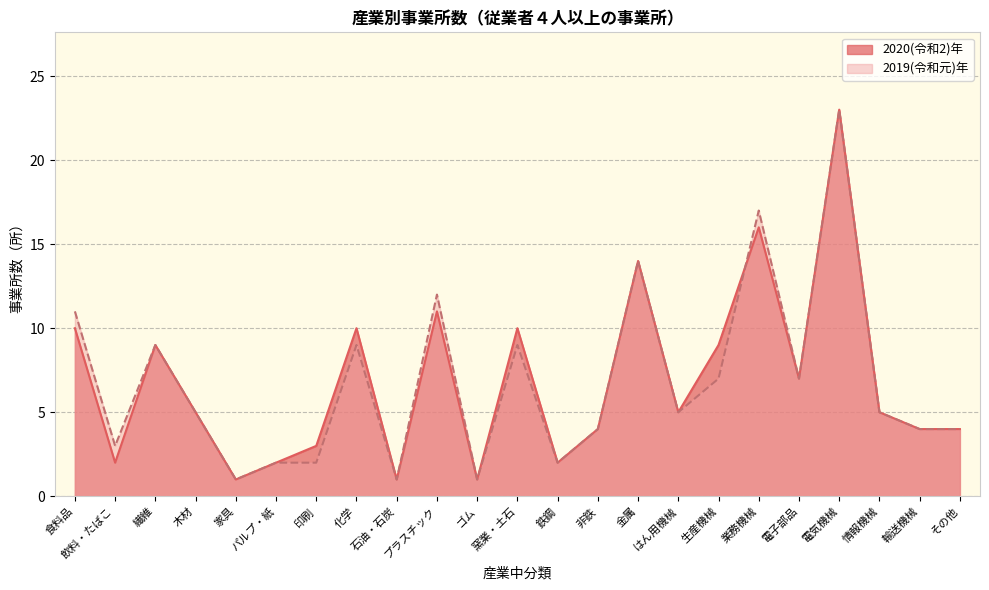

At 金属, list the series in order from smallest to largest.

2020(令和2)年, 2019(令和元)年